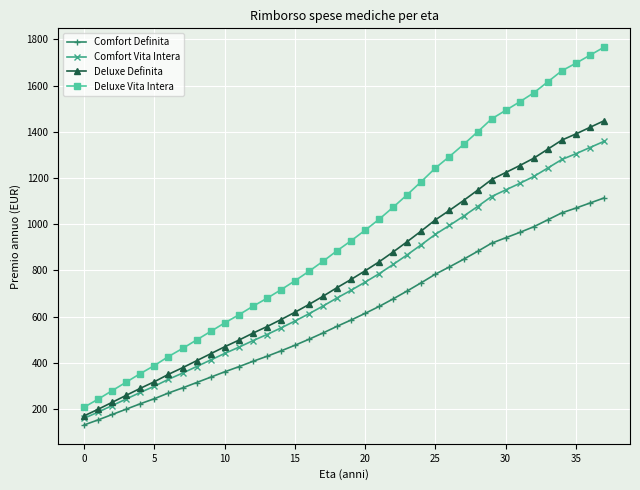

Which series has the widest spread of values?

Deluxe Vita Intera